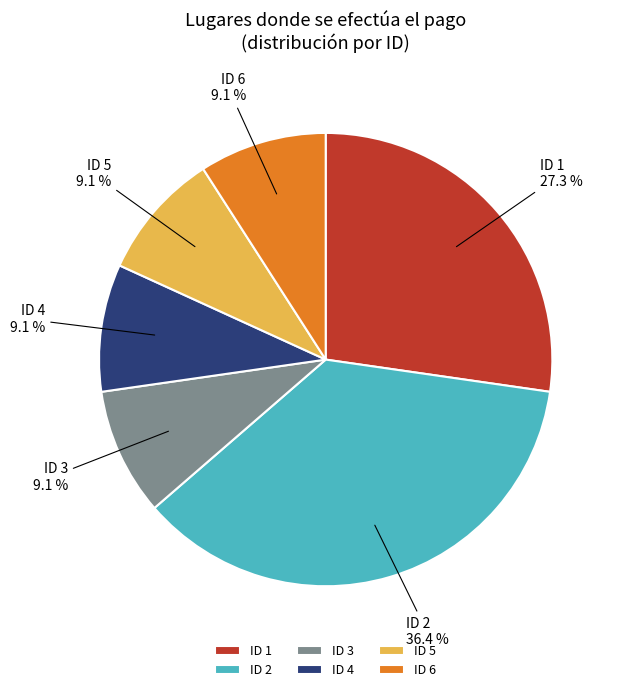

Which slice is the largest?

ID 2